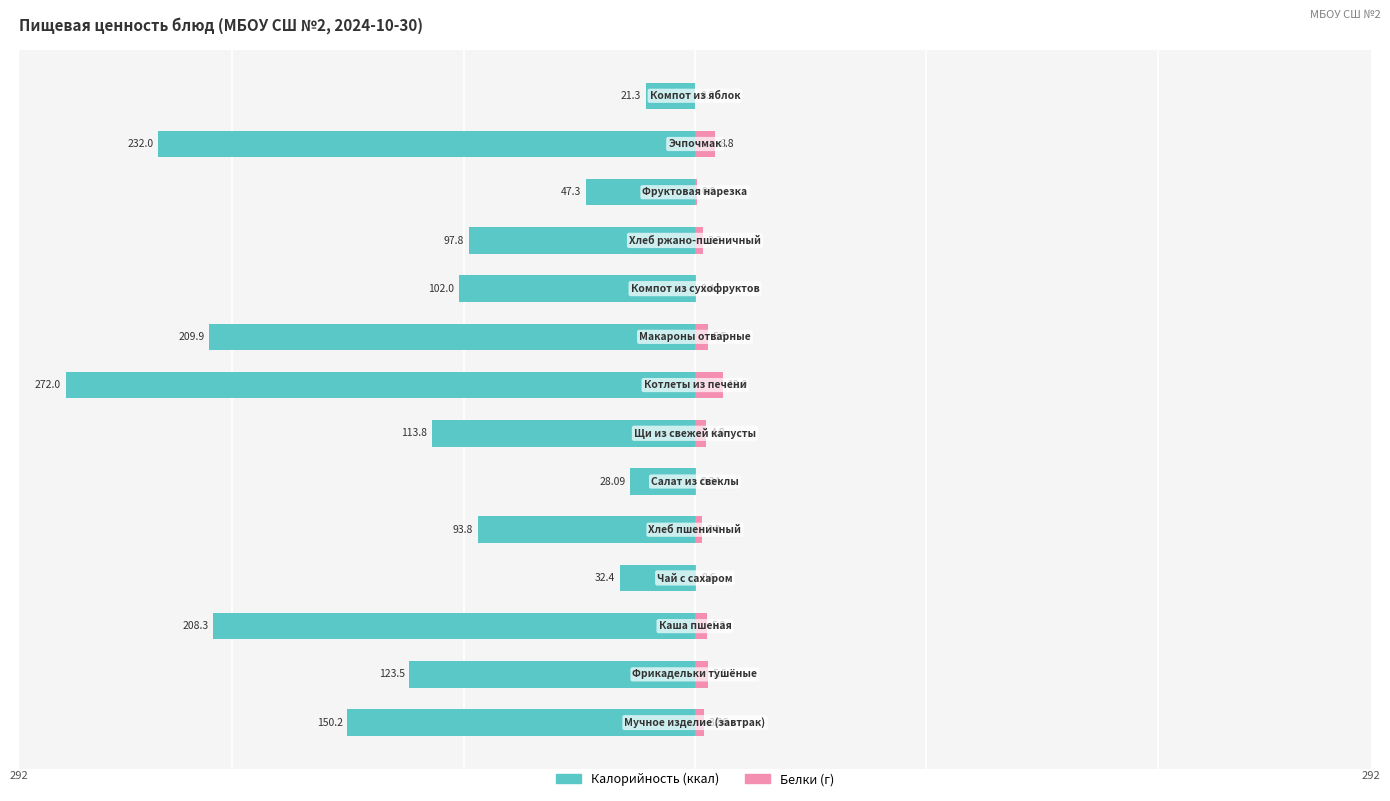

Count the number of categories in the chart.

14